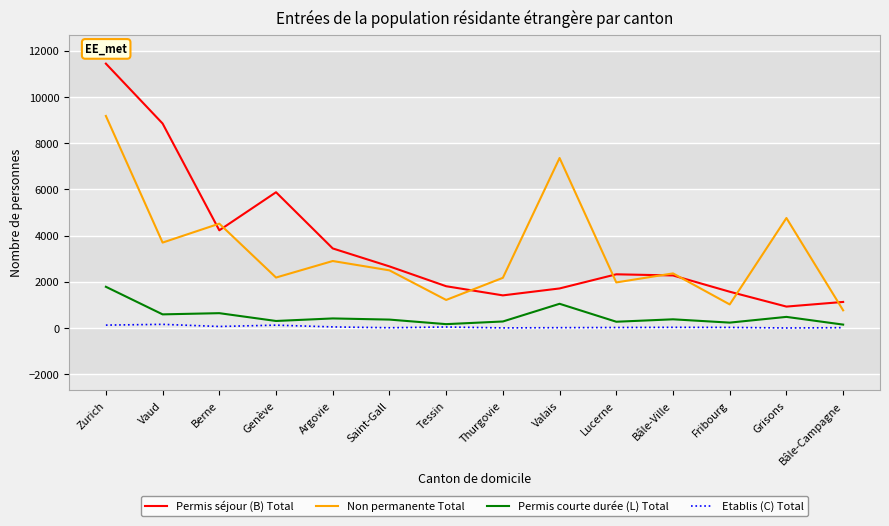

List the series in order of their peak value, lowest first.

Etablis (C) Total, Permis courte durée (L) Total, Non permanente Total, Permis séjour (B) Total